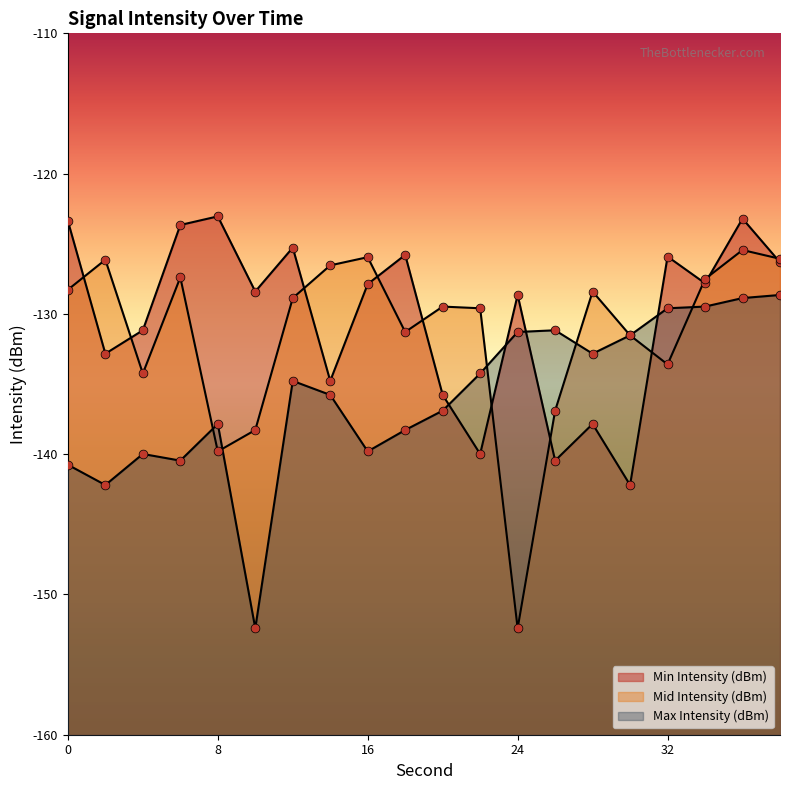

Which series reaches the minimum Y coordinate?

Mid Intensity (dBm)